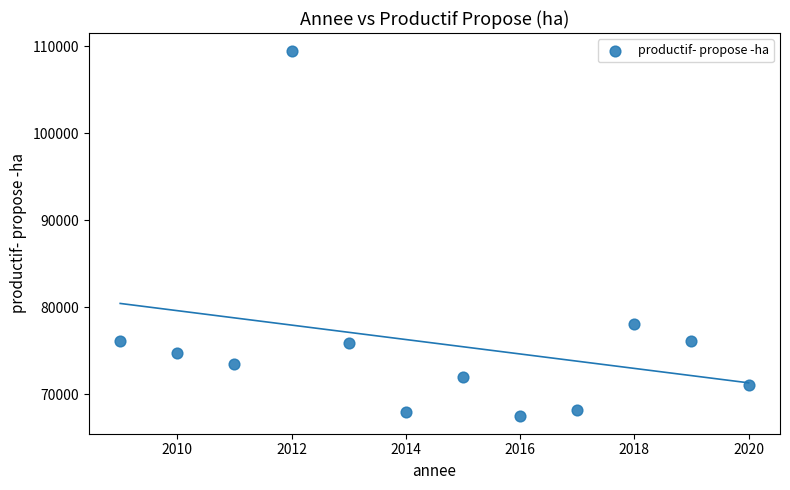

What is the average X value?

2014.5